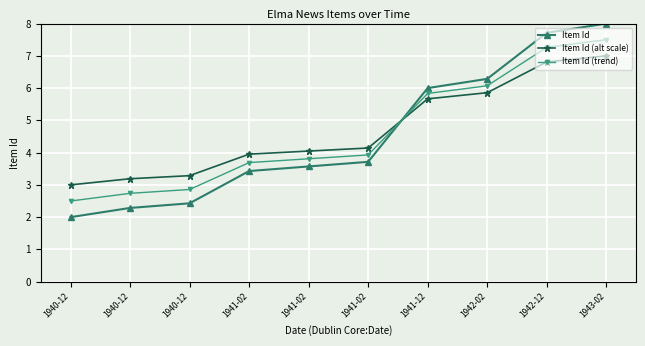

How many data points does each series have?

10